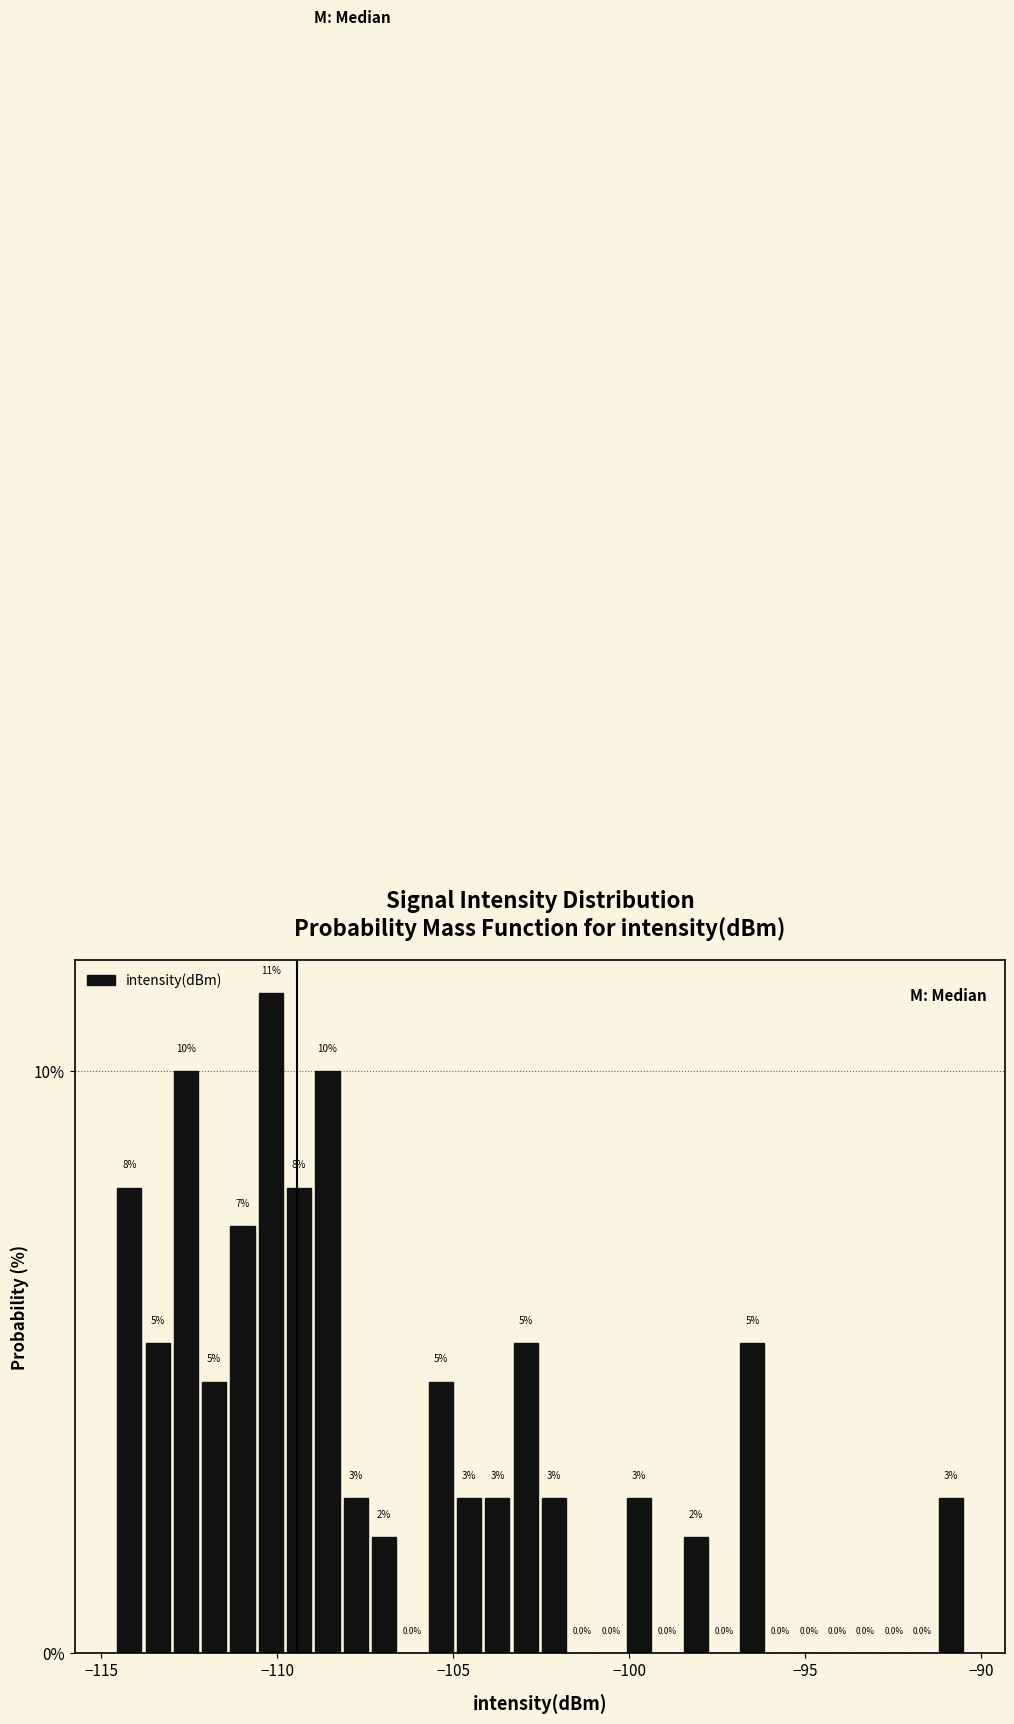

Read against the x-axis, roughly where is the centre of the tallest bar?

-110.0